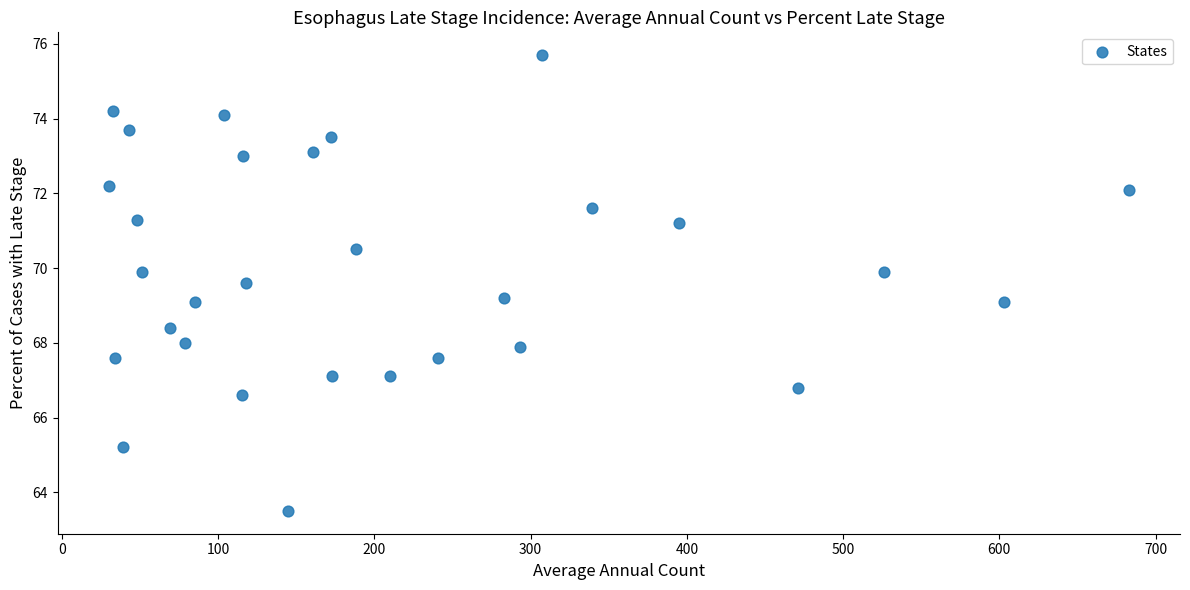

What is the range of X values (max minus min)?

653.0